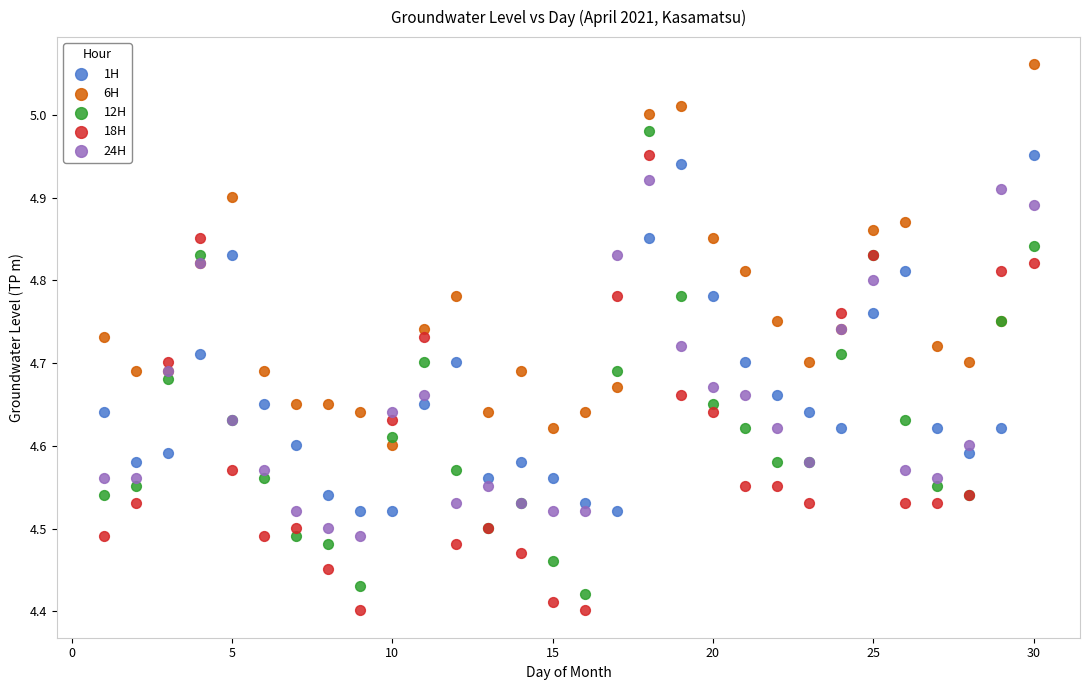

What are all the series names shown in the legend?

1H, 6H, 12H, 18H, 24H